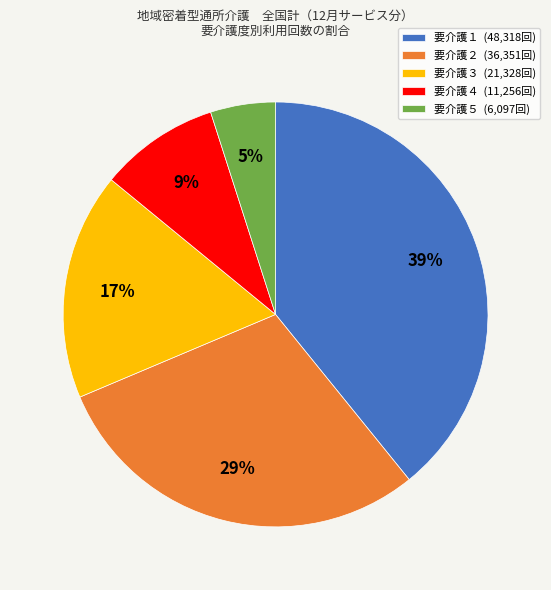

Does any single category account for the majority?

No